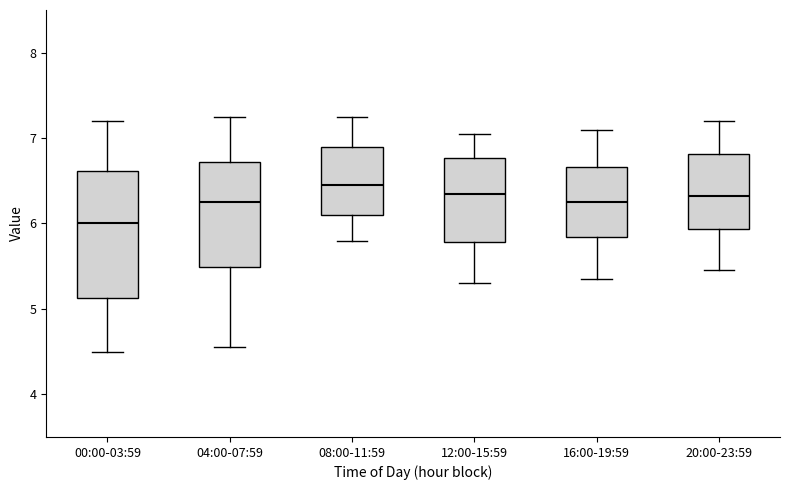

Reading left to right, read every box against the y-axis: the position of its median line, the range the box covers, and the ends of its whiskers. The values are not printed on the chart, so give them approximately, as read against the axis.

00:00-03:59: median 6.0, box 5.1 to 6.6, whiskers 4.5 to 7.2
04:00-07:59: median 6.3, box 5.5 to 6.7, whiskers 4.6 to 7.3
08:00-11:59: median 6.5, box 6.1 to 6.9, whiskers 5.8 to 7.3
12:00-15:59: median 6.4, box 5.8 to 6.8, whiskers 5.3 to 7.1
16:00-19:59: median 6.3, box 5.8 to 6.7, whiskers 5.4 to 7.1
20:00-23:59: median 6.3, box 5.9 to 6.8, whiskers 5.5 to 7.2